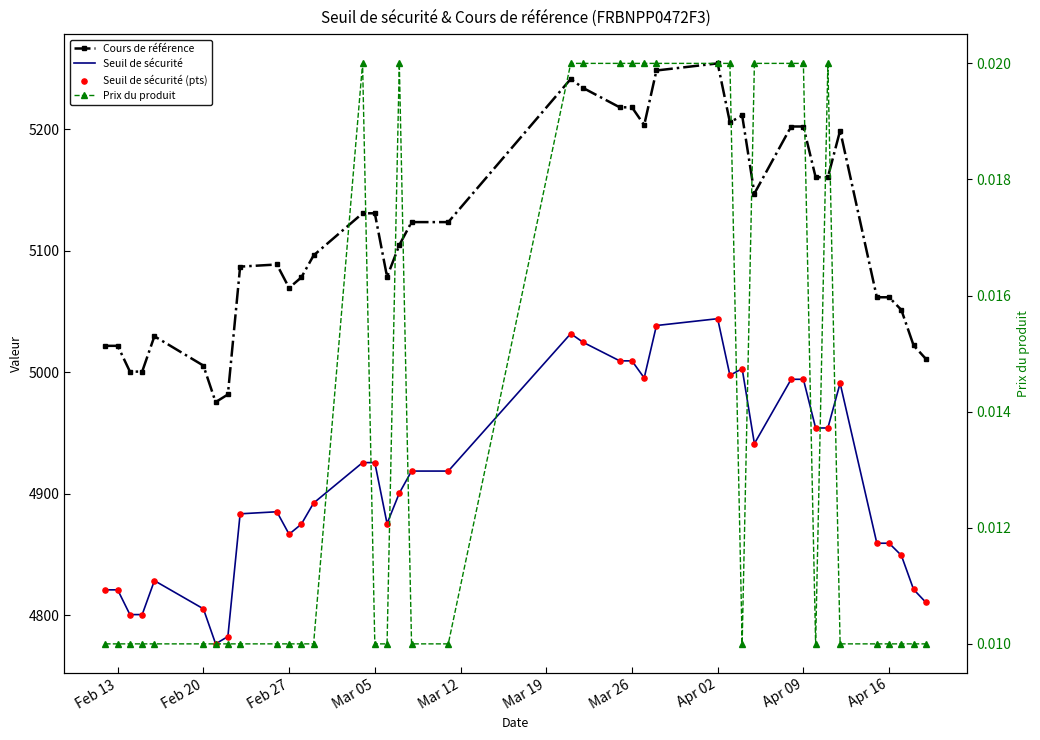

Which series has the largest total across all categories?

Cours de référence